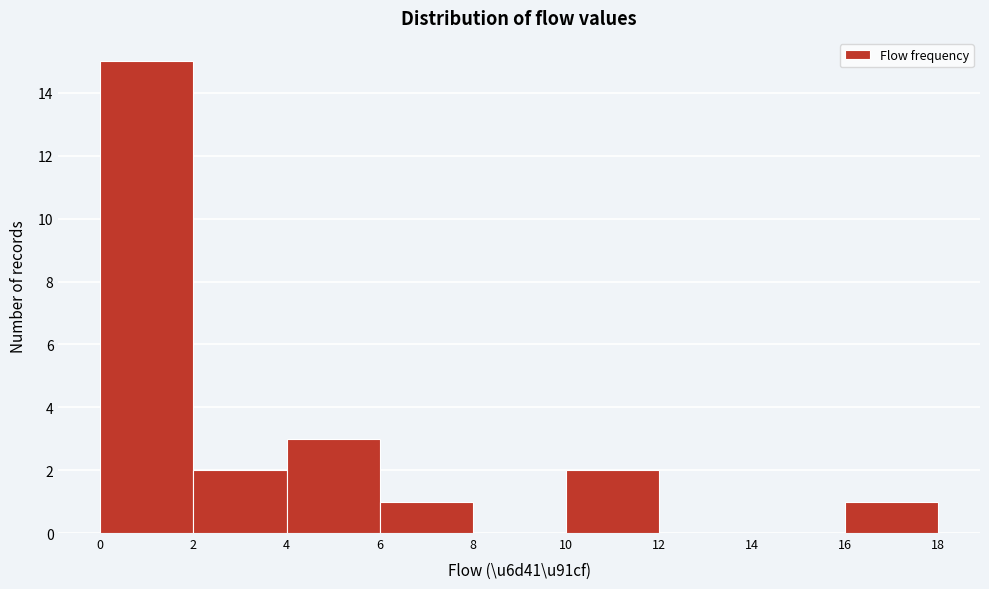

How tall is the bar that spans 6 to 8 on the x-axis? The values are not printed on the chart, so give them approximately, as read against the axis.

1